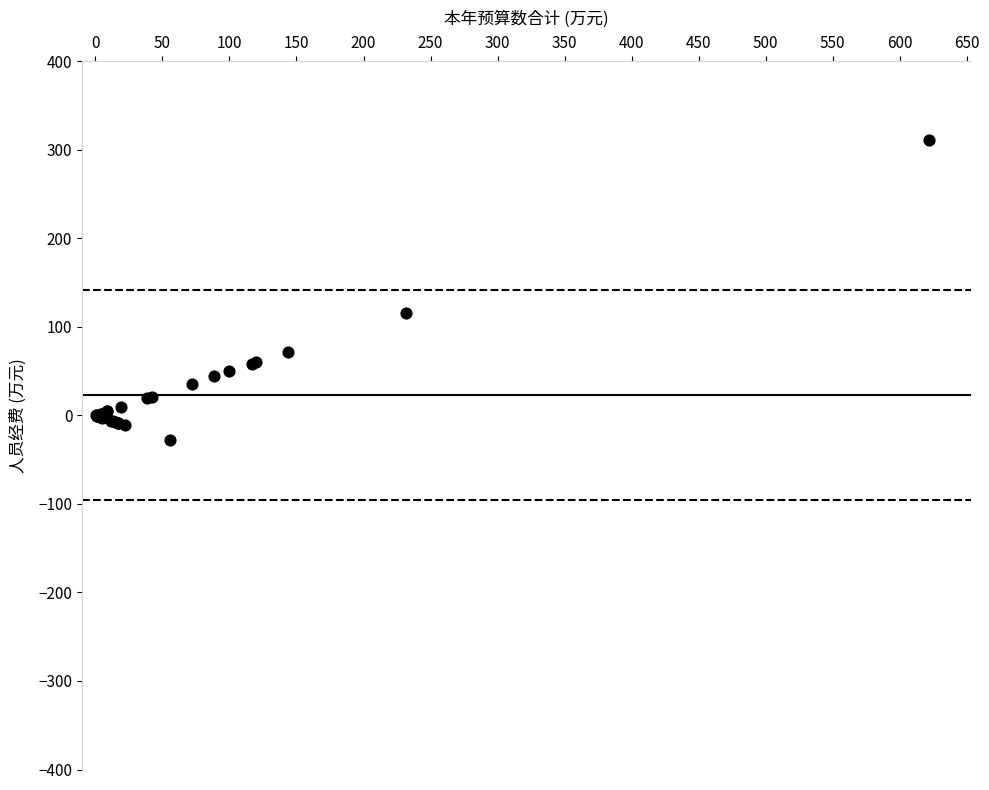

What Y value in the scatter plot is closest to 141?

116.0